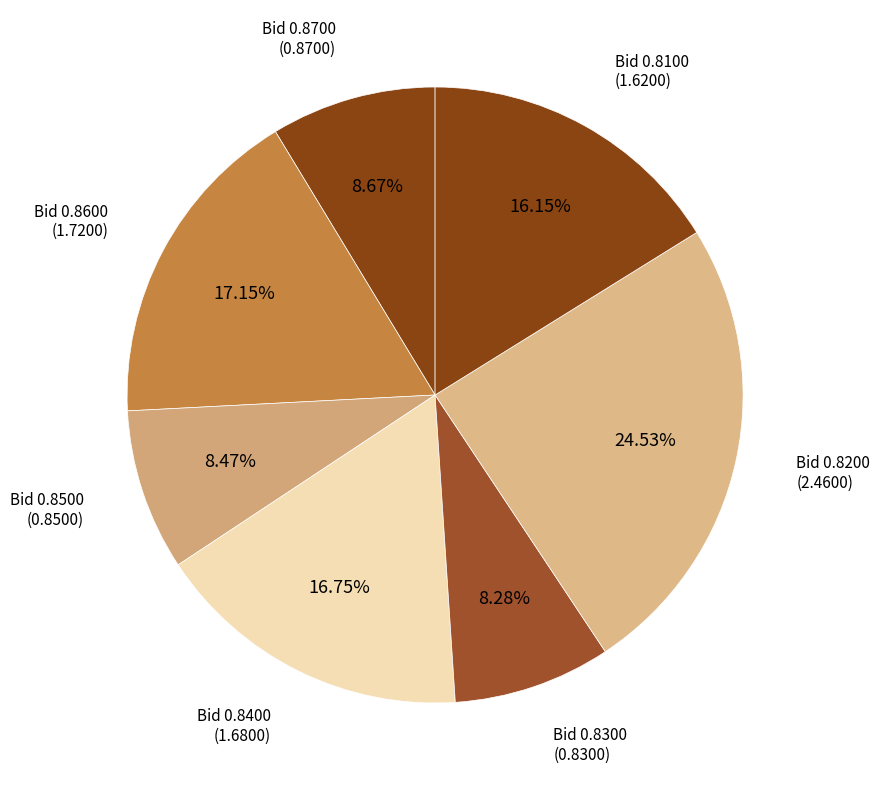

Count the number of slices in the pie.

7